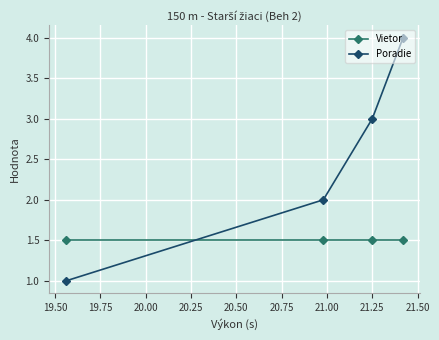

What is the average value of the Vietor series?

1.5